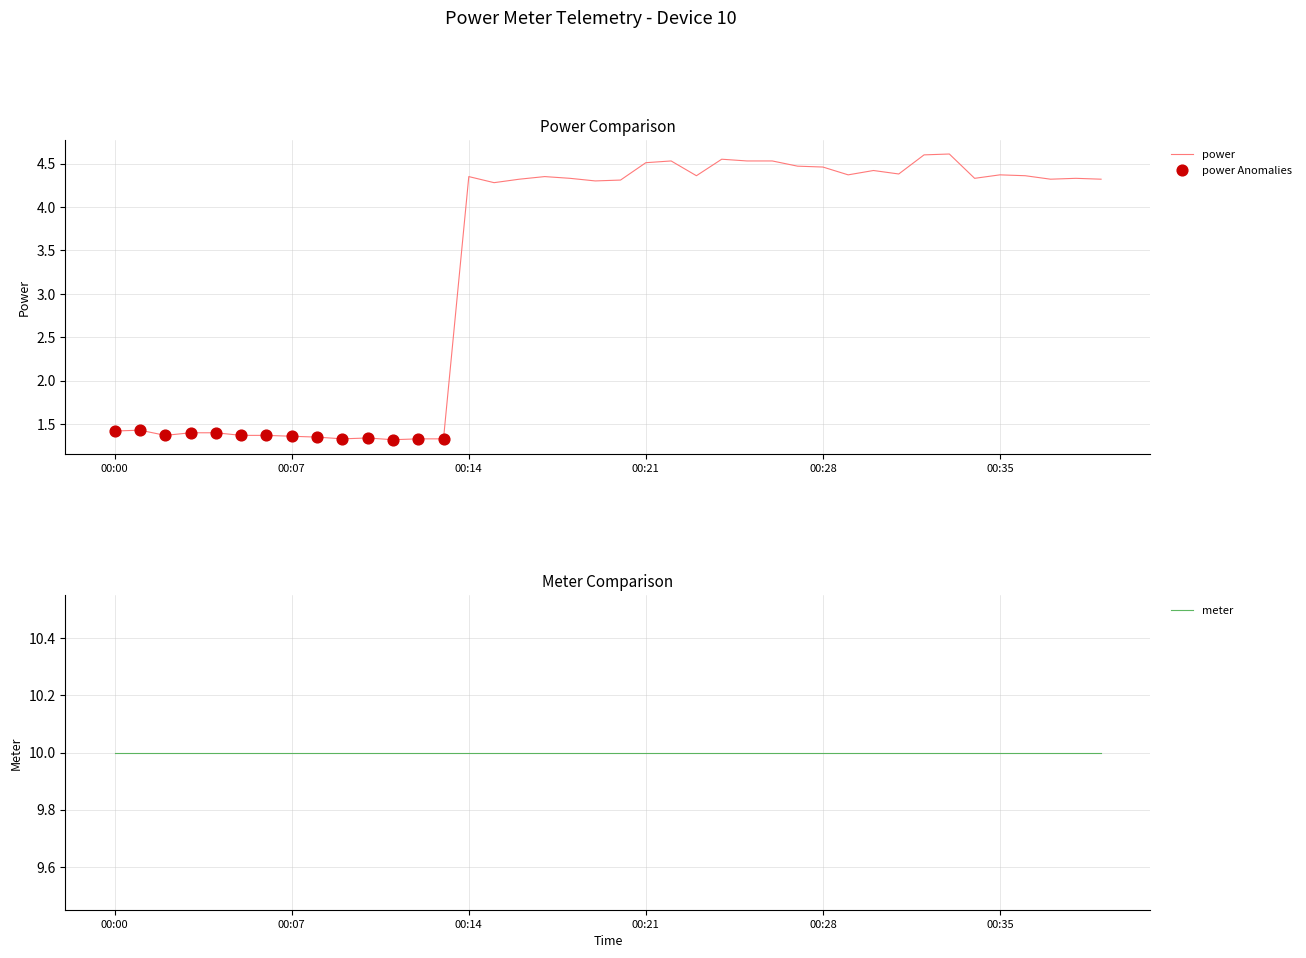

What is the highest value of the power series?

4.6